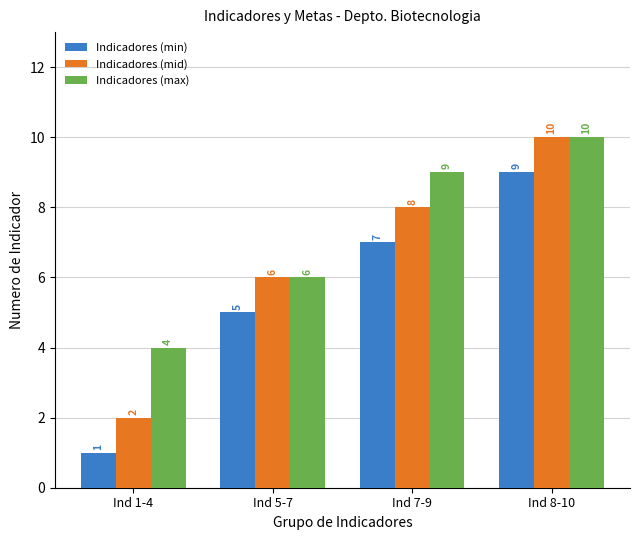

Read the Indicadores (min) value at Ind 8-10.

9